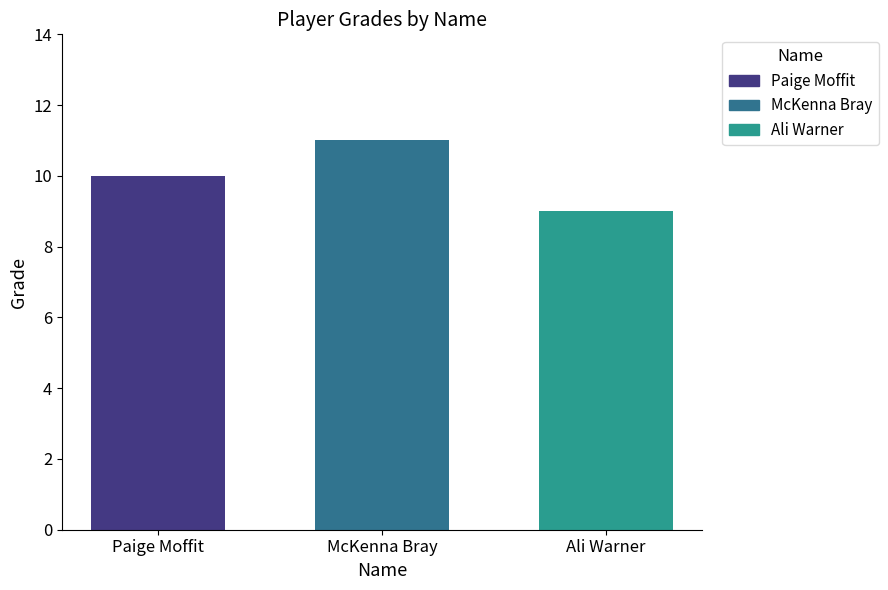

What is the label of the 2nd bar from the left?

McKenna Bray